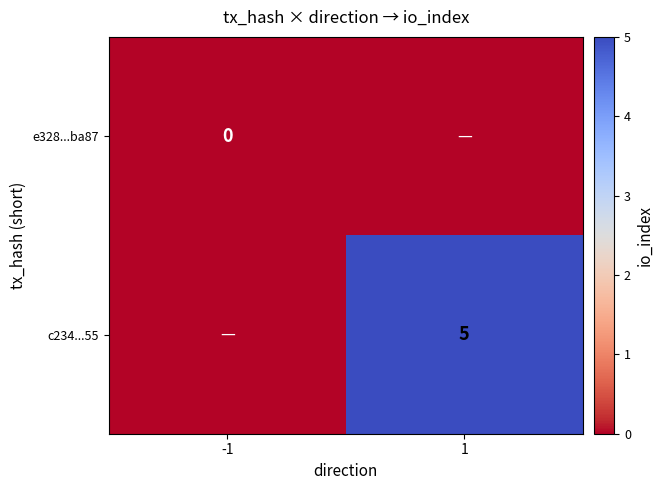

Is the value of e328...ba87 at -1 greater than the value of c234...55 at 1?

No